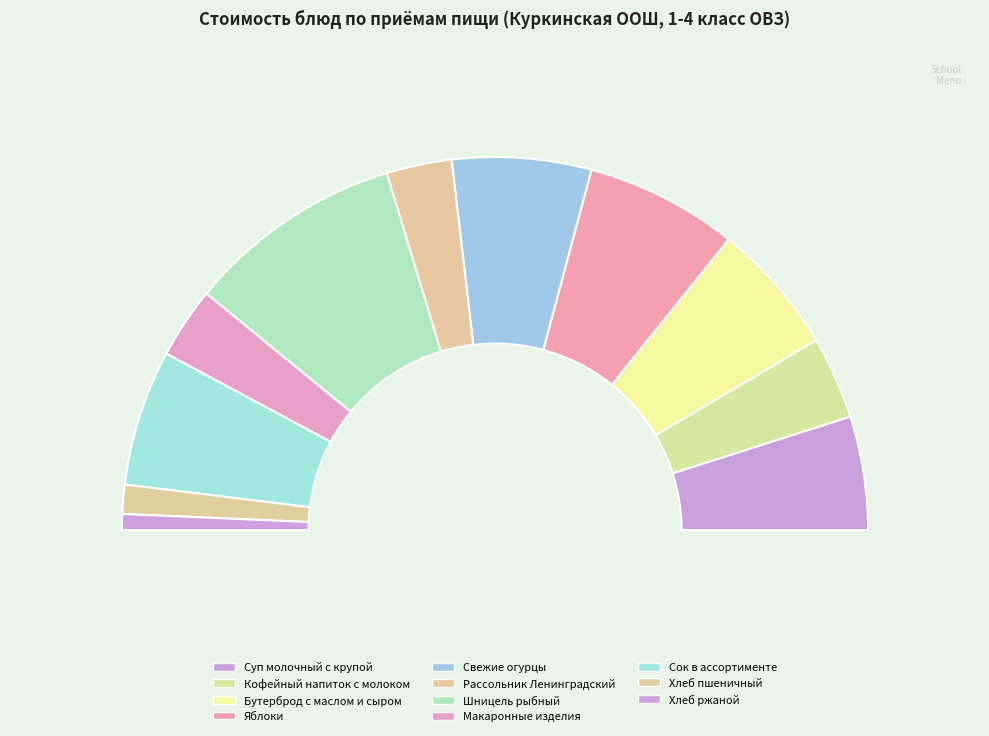

Count the number of slices in the pie.

11